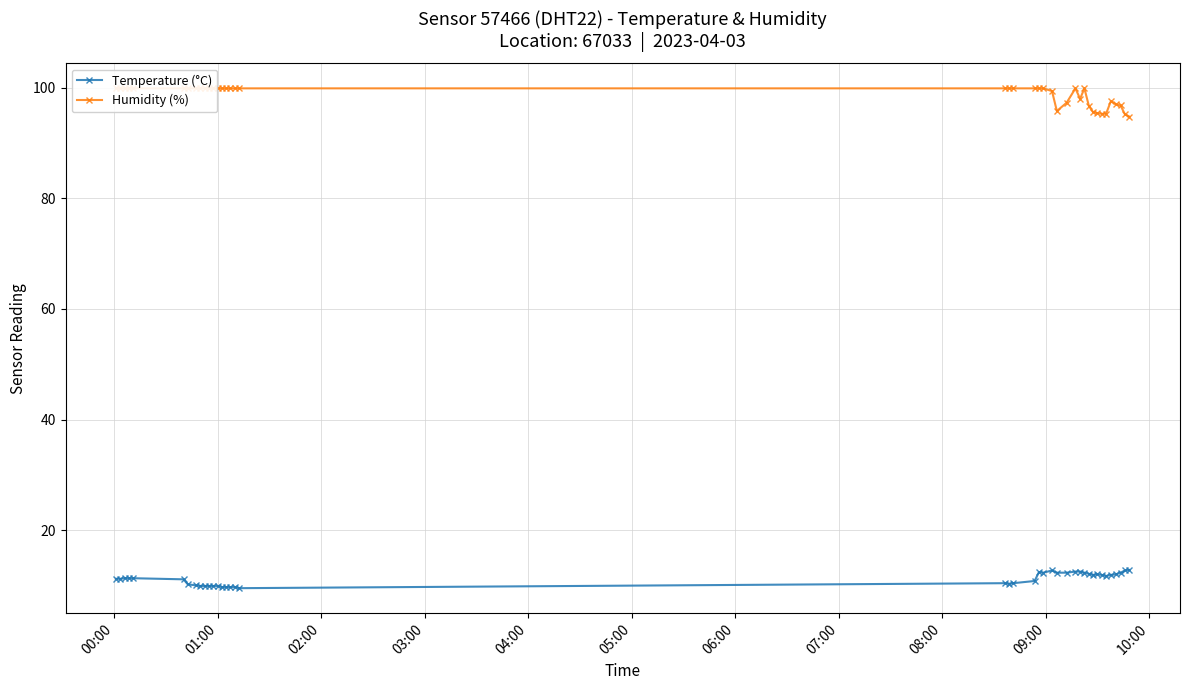

What is the value of the Temperature (°C) point at the 22nd from the left?

10.8